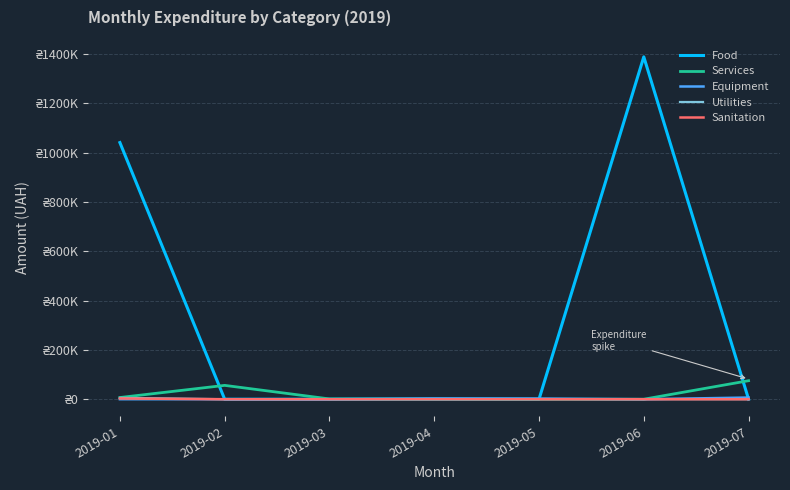

True or false: Sanitation and Food intersect in this chart.

False